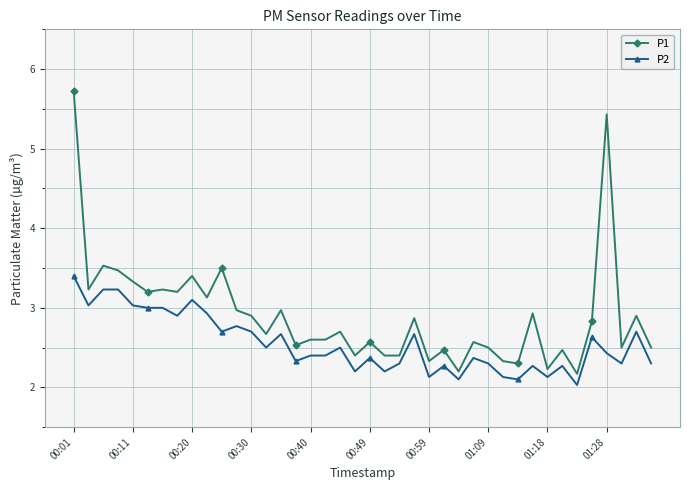

Does the chart display data point markers on the line(s)?

Yes